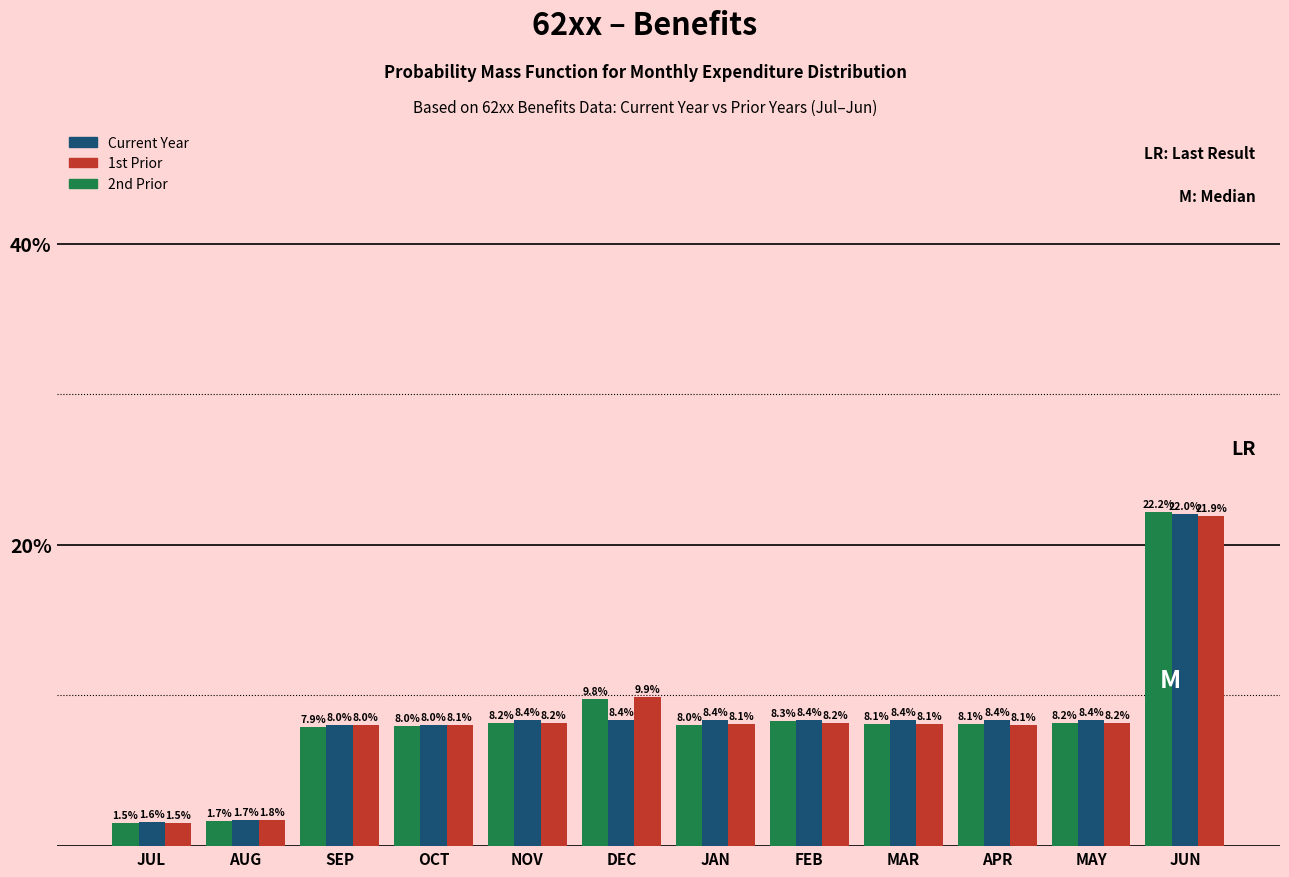

What is the average value of the 2nd Prior series?

8.3